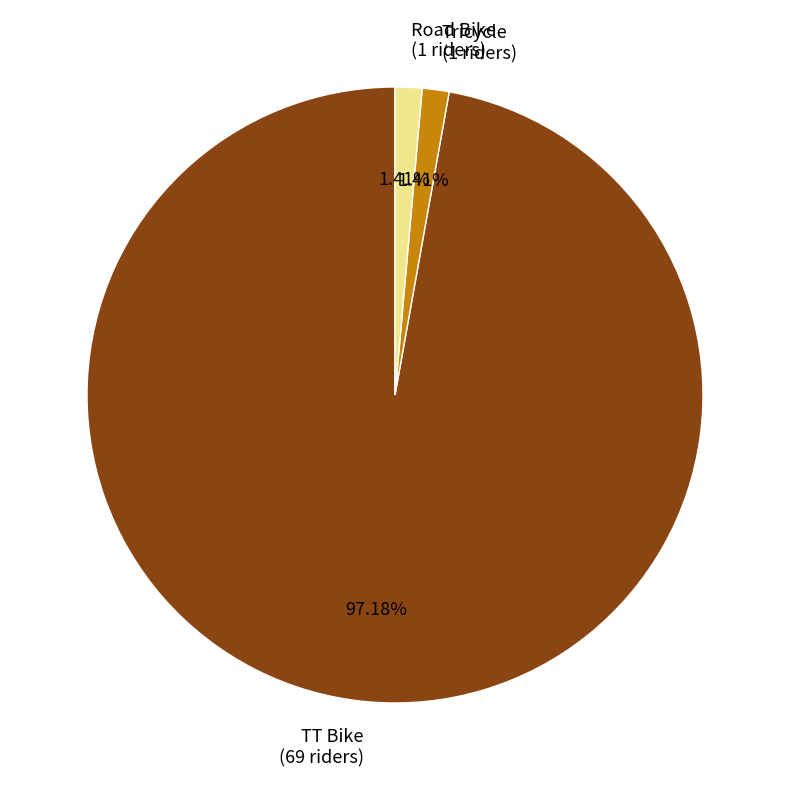

How many slices are in this pie chart?

3